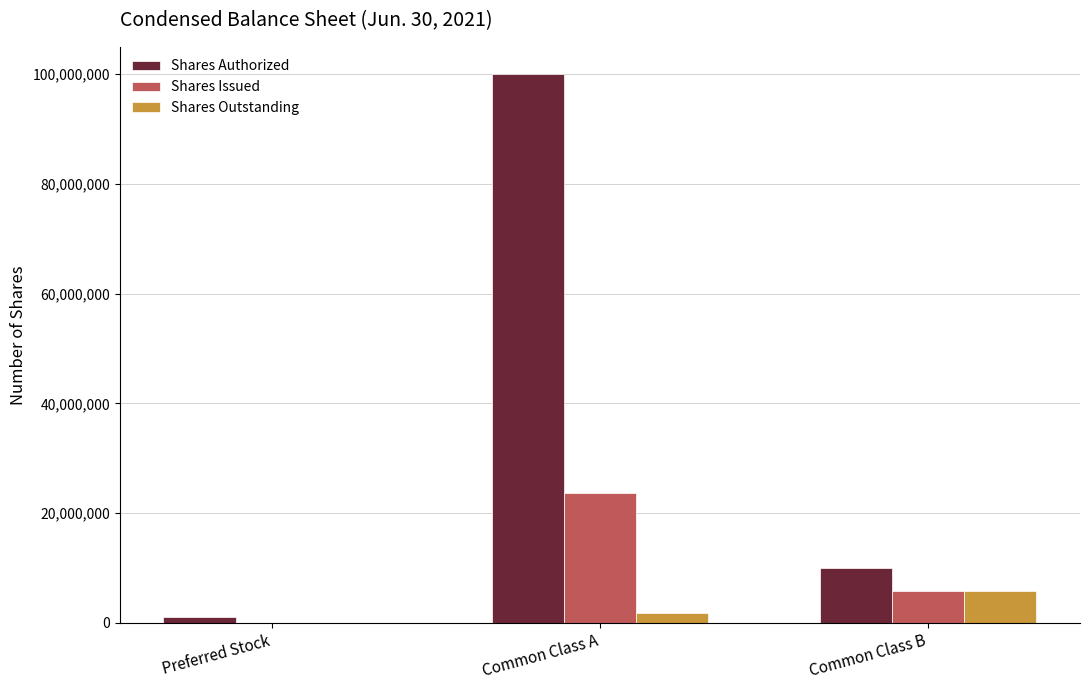

Which series has the largest total across all categories?

Shares Authorized